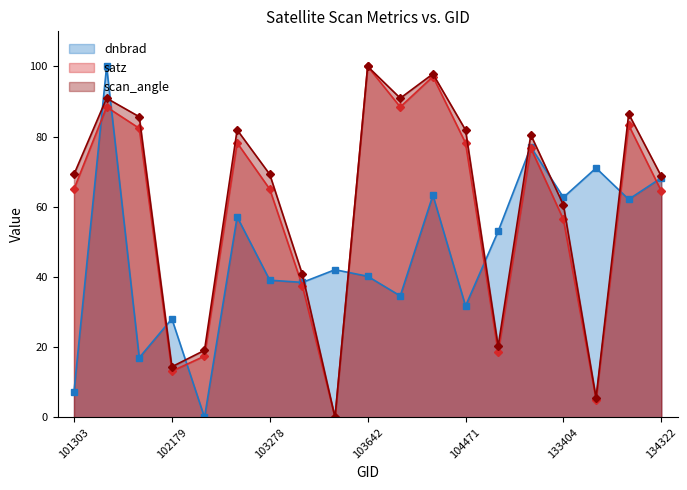

Is it true that scan_angle equals 14.5 at 133404?

False